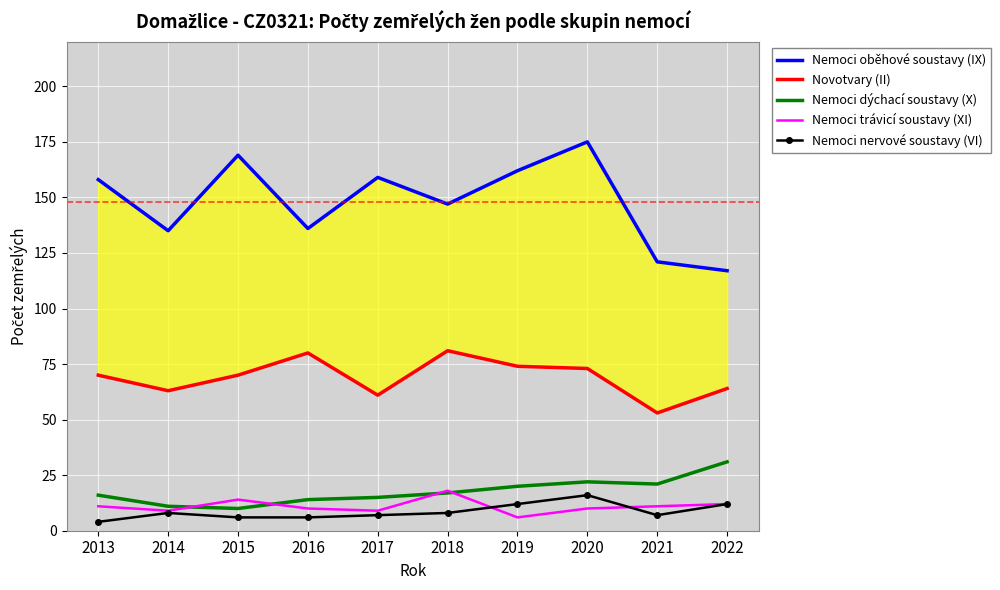

What is the greatest value displayed?

175